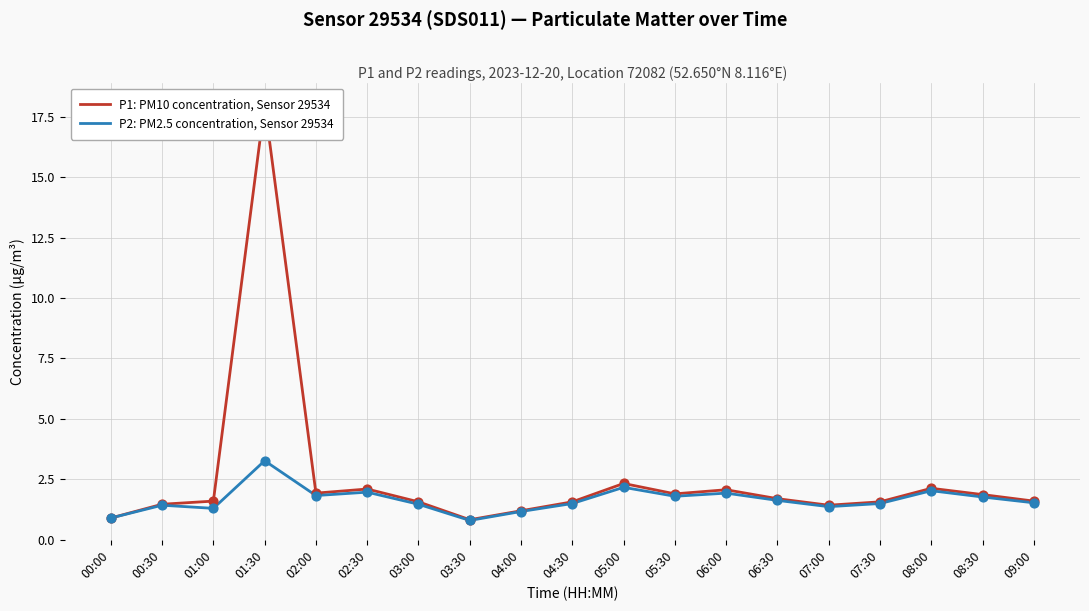

What are all the series names shown in the legend?

P1: PM10 concentration, Sensor 29534, P2: PM2.5 concentration, Sensor 29534